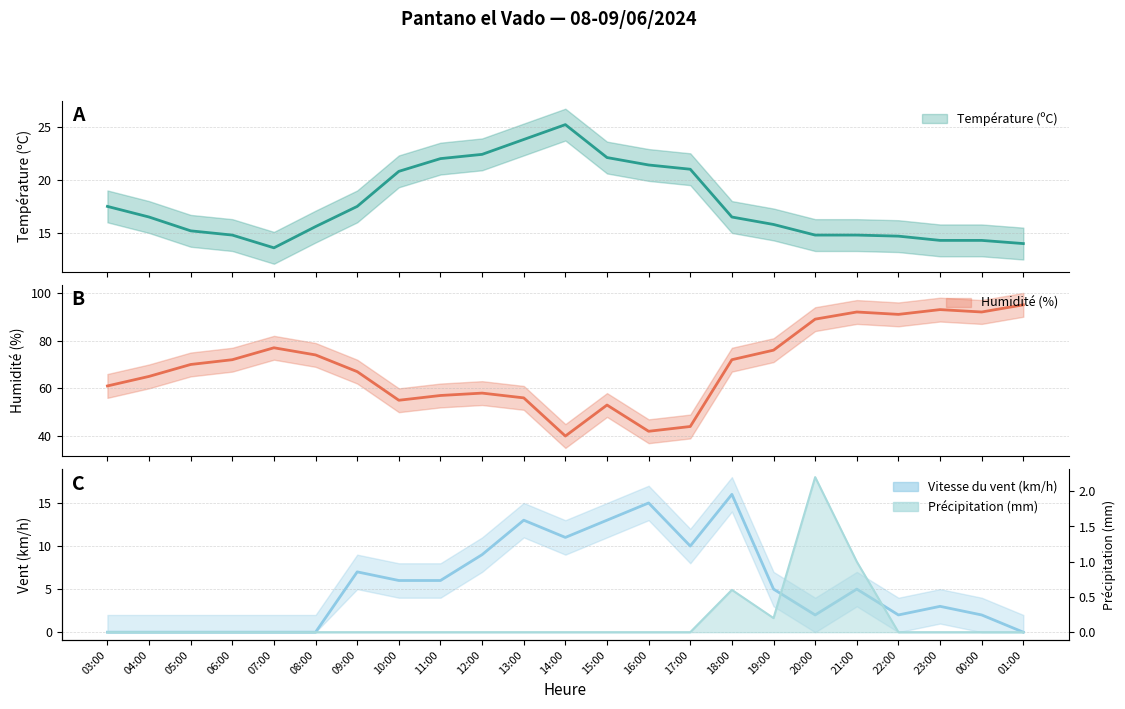

Reading right to left, transcribe all the data shown in this chart.

Température (ºC): 01:00=14.0	00:00=14.3	23:00=14.3	22:00=14.7	21:00=14.8	20:00=14.8	19:00=15.8	18:00=16.5	17:00=21.0	16:00=21.4	15:00=22.1	14:00=25.2	13:00=23.8	12:00=22.4	11:00=22.0	10:00=20.8	09:00=17.5	08:00=15.6	07:00=13.6	06:00=14.8	05:00=15.2	04:00=16.5	03:00=17.5
Humidité (%): 01:00=95.0	00:00=92.0	23:00=93.0	22:00=91.0	21:00=92.0	20:00=89.0	19:00=76.0	18:00=72.0	17:00=44.0	16:00=42.0	15:00=53.0	14:00=40.0	13:00=56.0	12:00=58.0	11:00=57.0	10:00=55.0	09:00=67.0	08:00=74.0	07:00=77.0	06:00=72.0	05:00=70.0	04:00=65.0	03:00=61.0
Vitesse du vent (km/h): 01:00=0.0	00:00=2.0	23:00=3.0	22:00=2.0	21:00=5.0	20:00=2.0	19:00=5.0	18:00=16.0	17:00=10.0	16:00=15.0	15:00=13.0	14:00=11.0	13:00=13.0	12:00=9.0	11:00=6.0	10:00=6.0	09:00=7.0	08:00=0.0	07:00=0.0	06:00=0.0	05:00=0.0	04:00=0.0	03:00=0.0
Précipitation (mm): 01:00=0.0	00:00=0.0	23:00=0.0	22:00=0.0	21:00=1.0	20:00=2.2	19:00=0.2	18:00=0.6	17:00=0.0	16:00=0.0	15:00=0.0	14:00=0.0	13:00=0.0	12:00=0.0	11:00=0.0	10:00=0.0	09:00=0.0	08:00=0.0	07:00=0.0	06:00=0.0	05:00=0.0	04:00=0.0	03:00=0.0